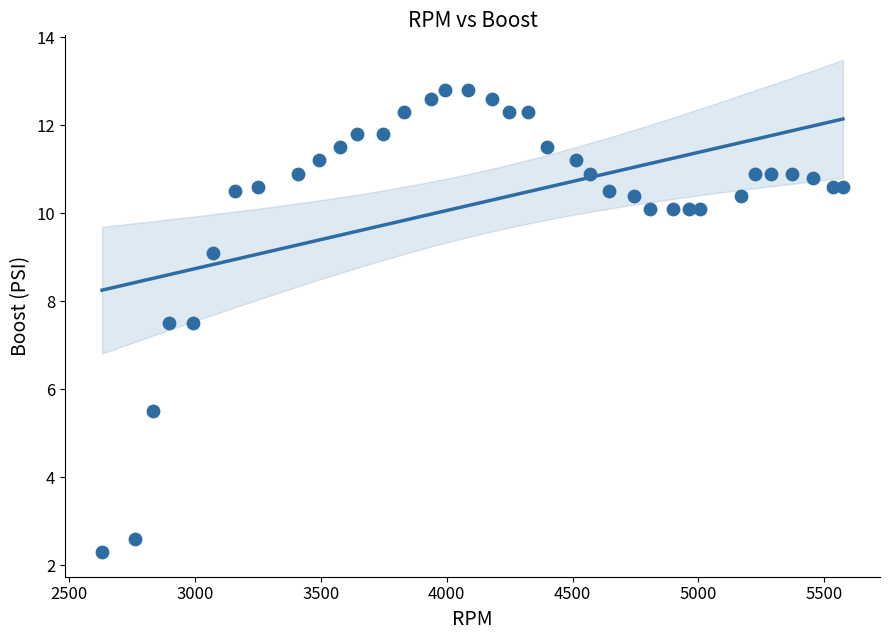

What is the range of X values (max minus min)?

2945.0